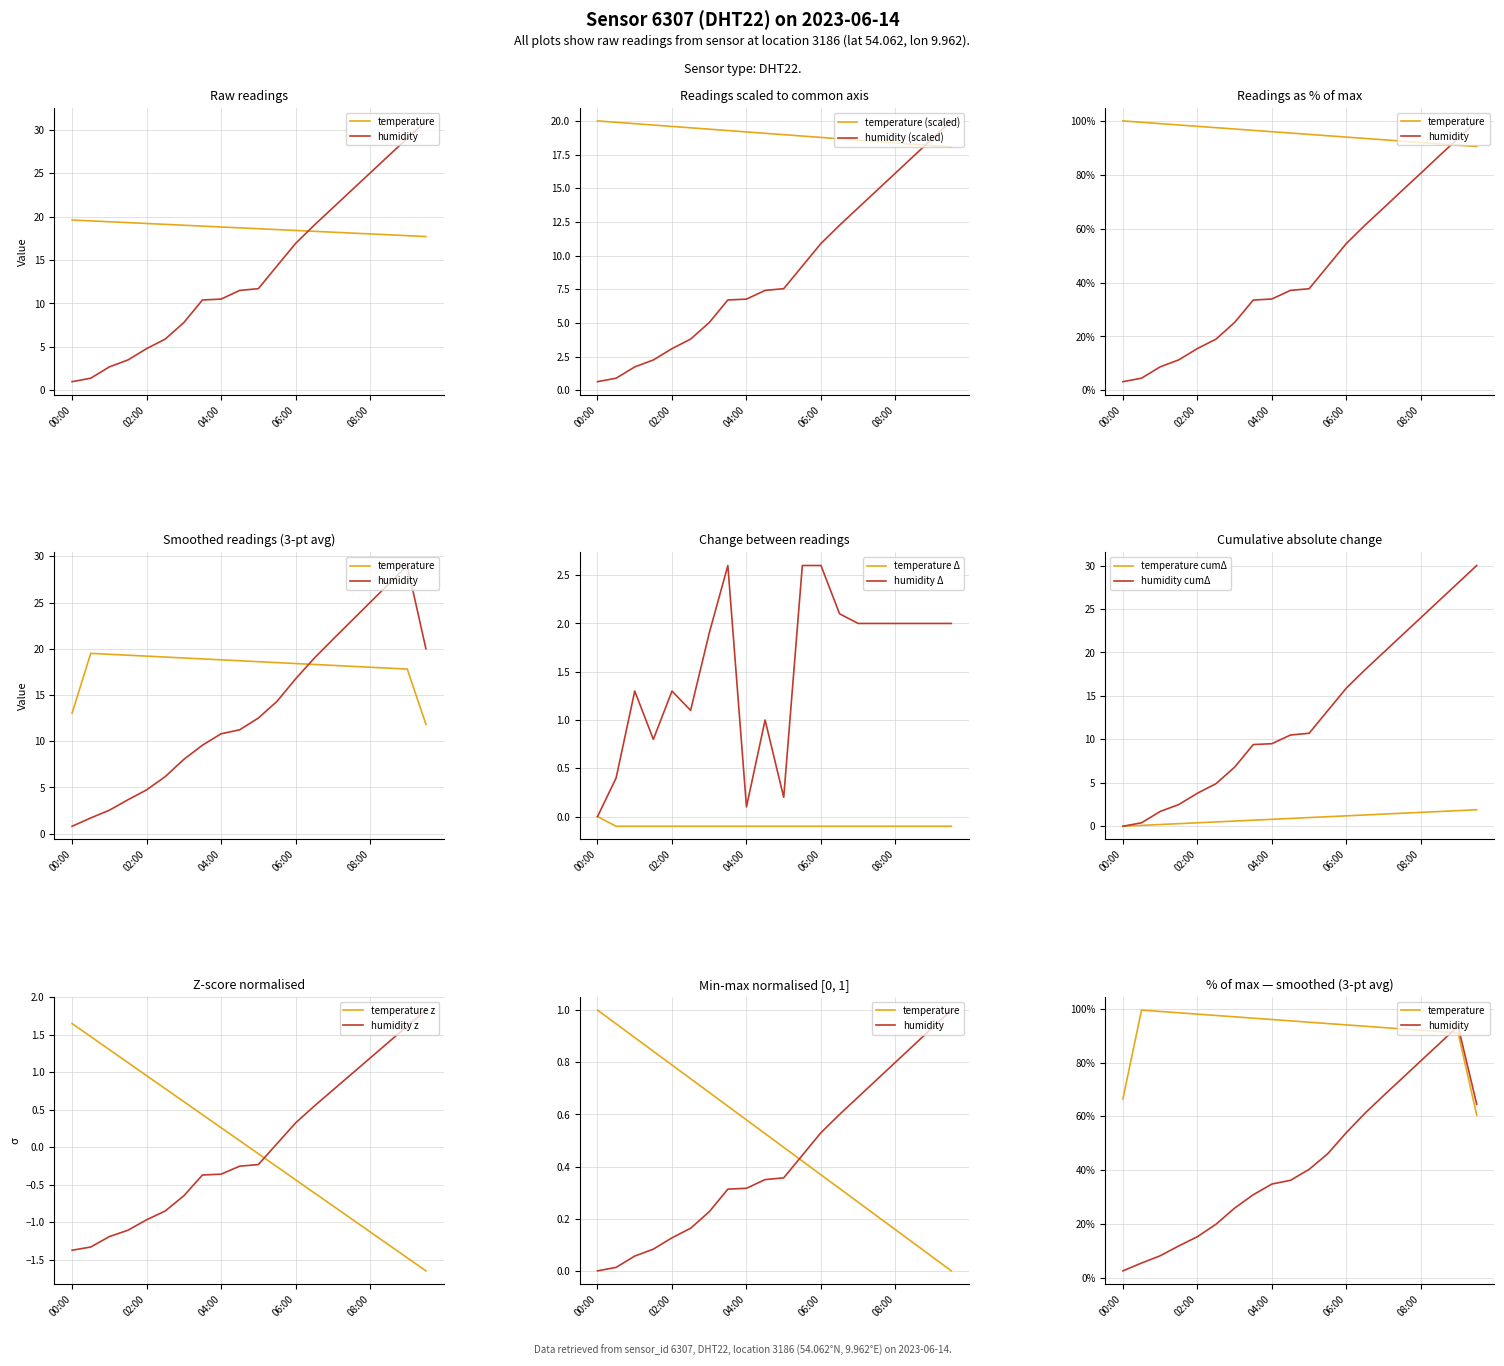

How many lines are shown in the chart?

2